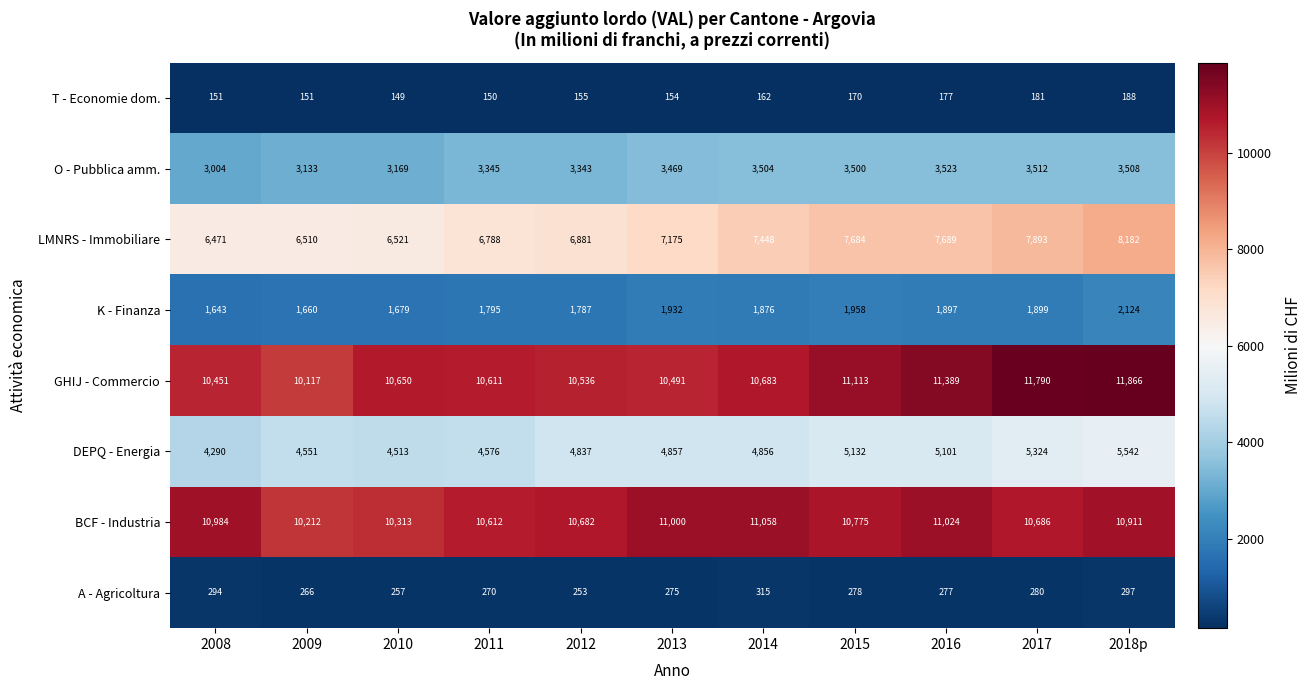

Which label corresponds to the smallest value in the chart?

2010